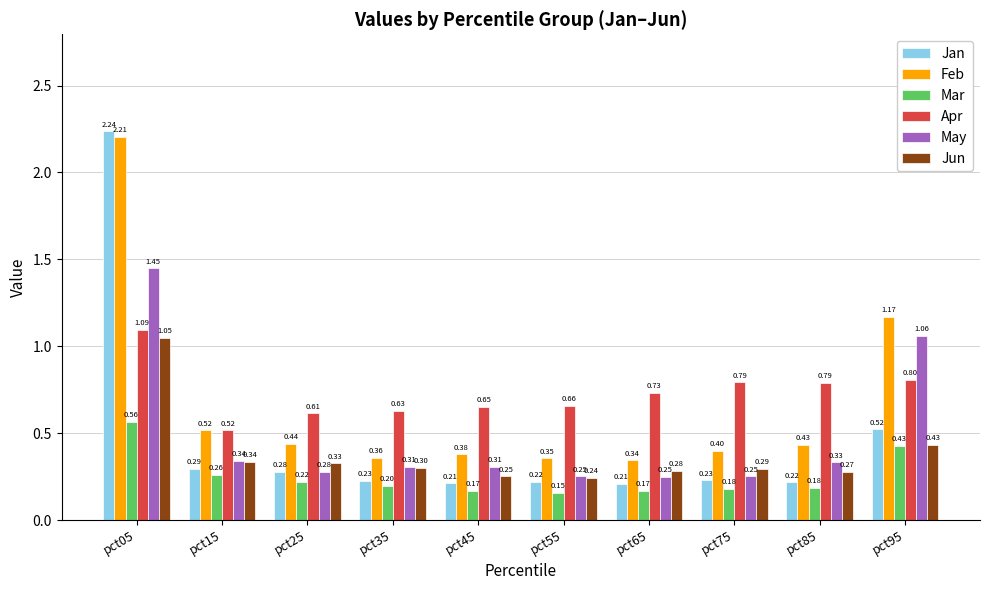

Which series has the largest range (max minus min)?

Jan